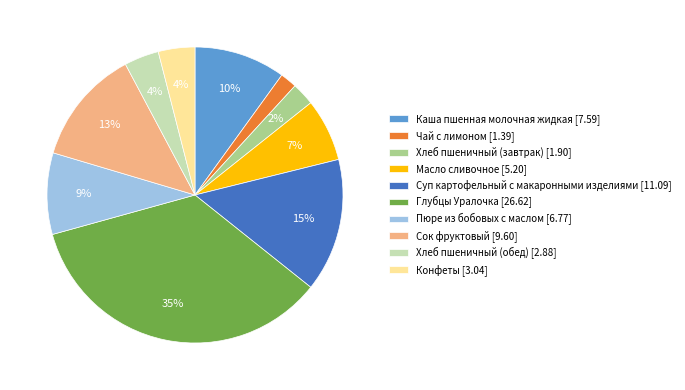

Which slice is the largest?

Глубцы Уралочка